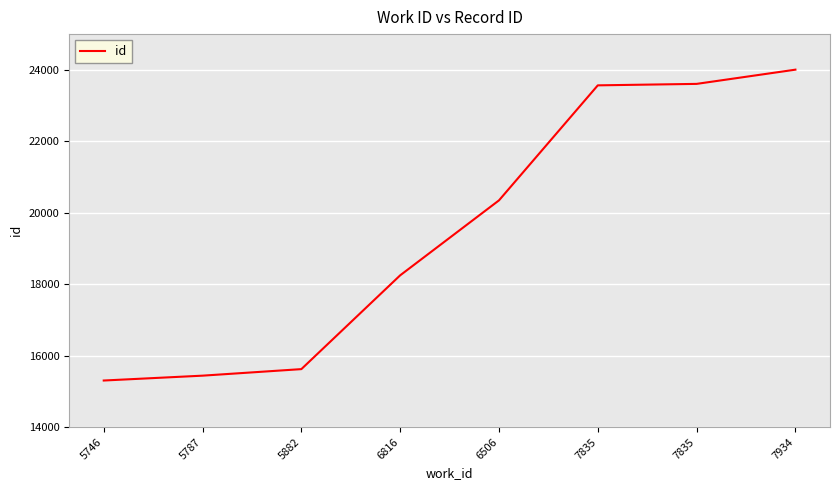

What is the value of the 4th point from the left?

18249